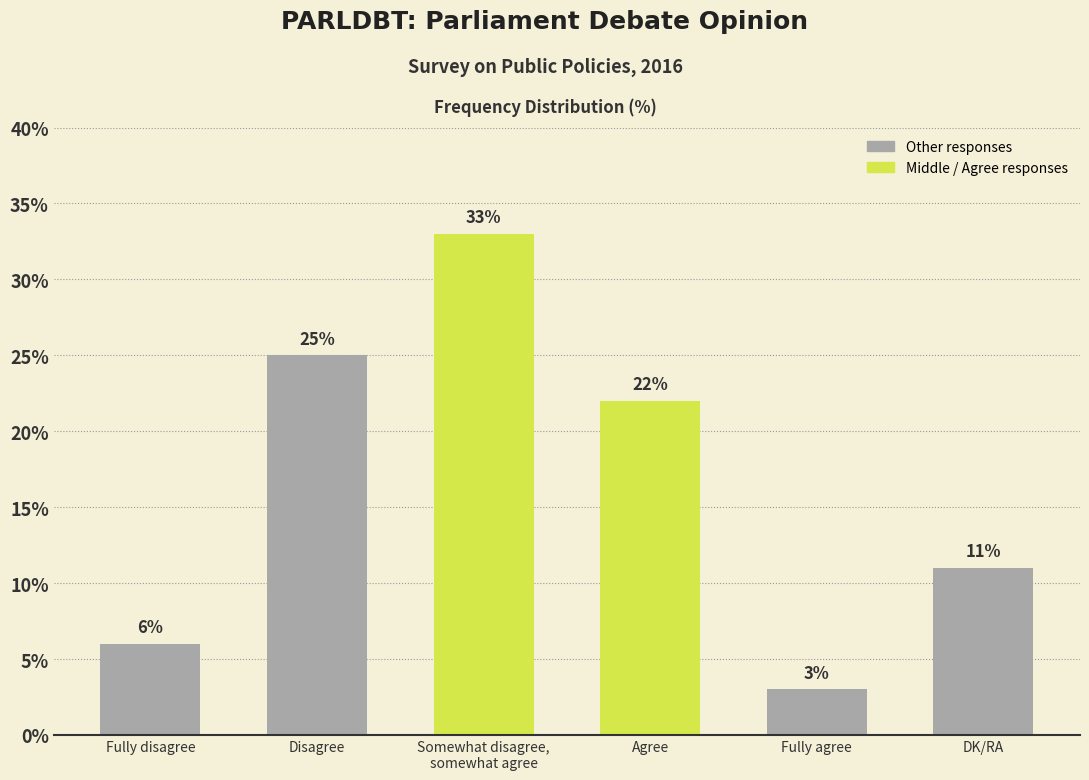

What position from the right is DK/RA?

1